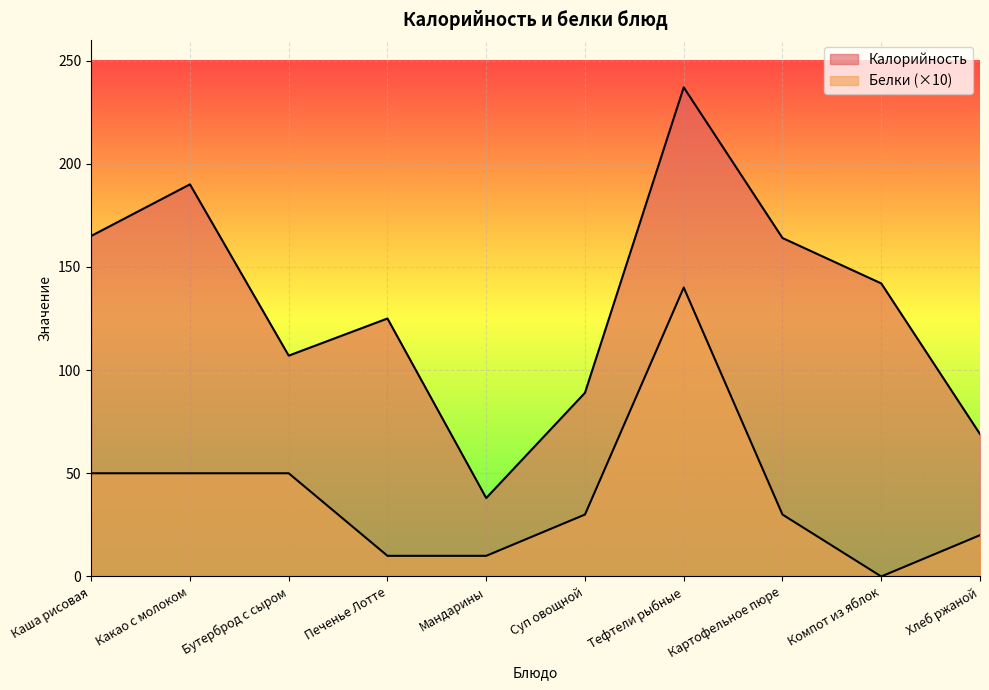

What is the value of the Калорийность point at the 6th from the left?

89